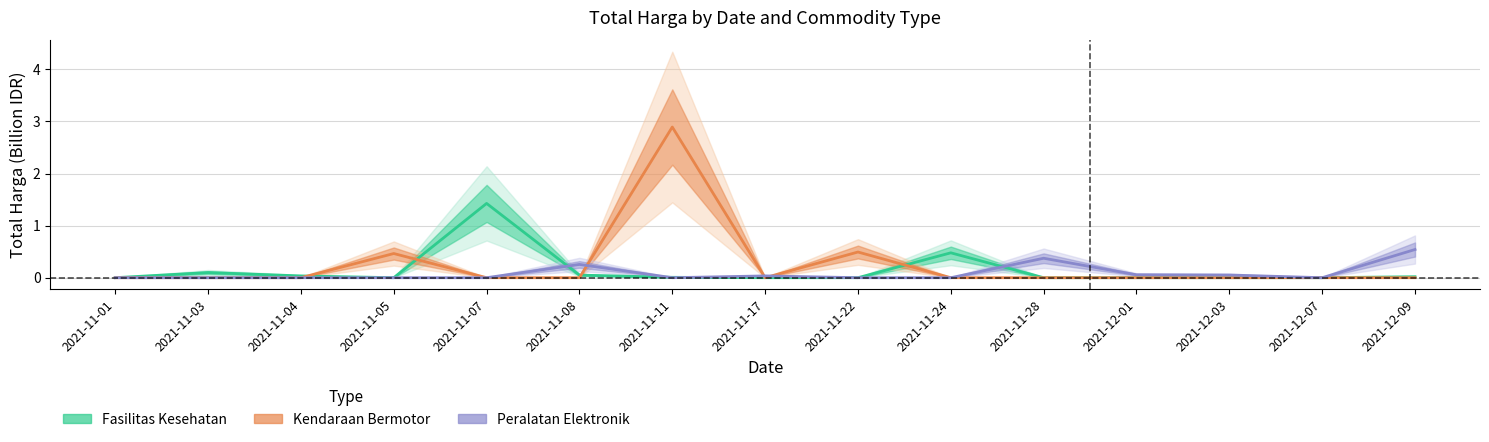

After their last crossing, which series has the higher values: Kendaraan Bermotor or Fasilitas Kesehatan?

Fasilitas Kesehatan